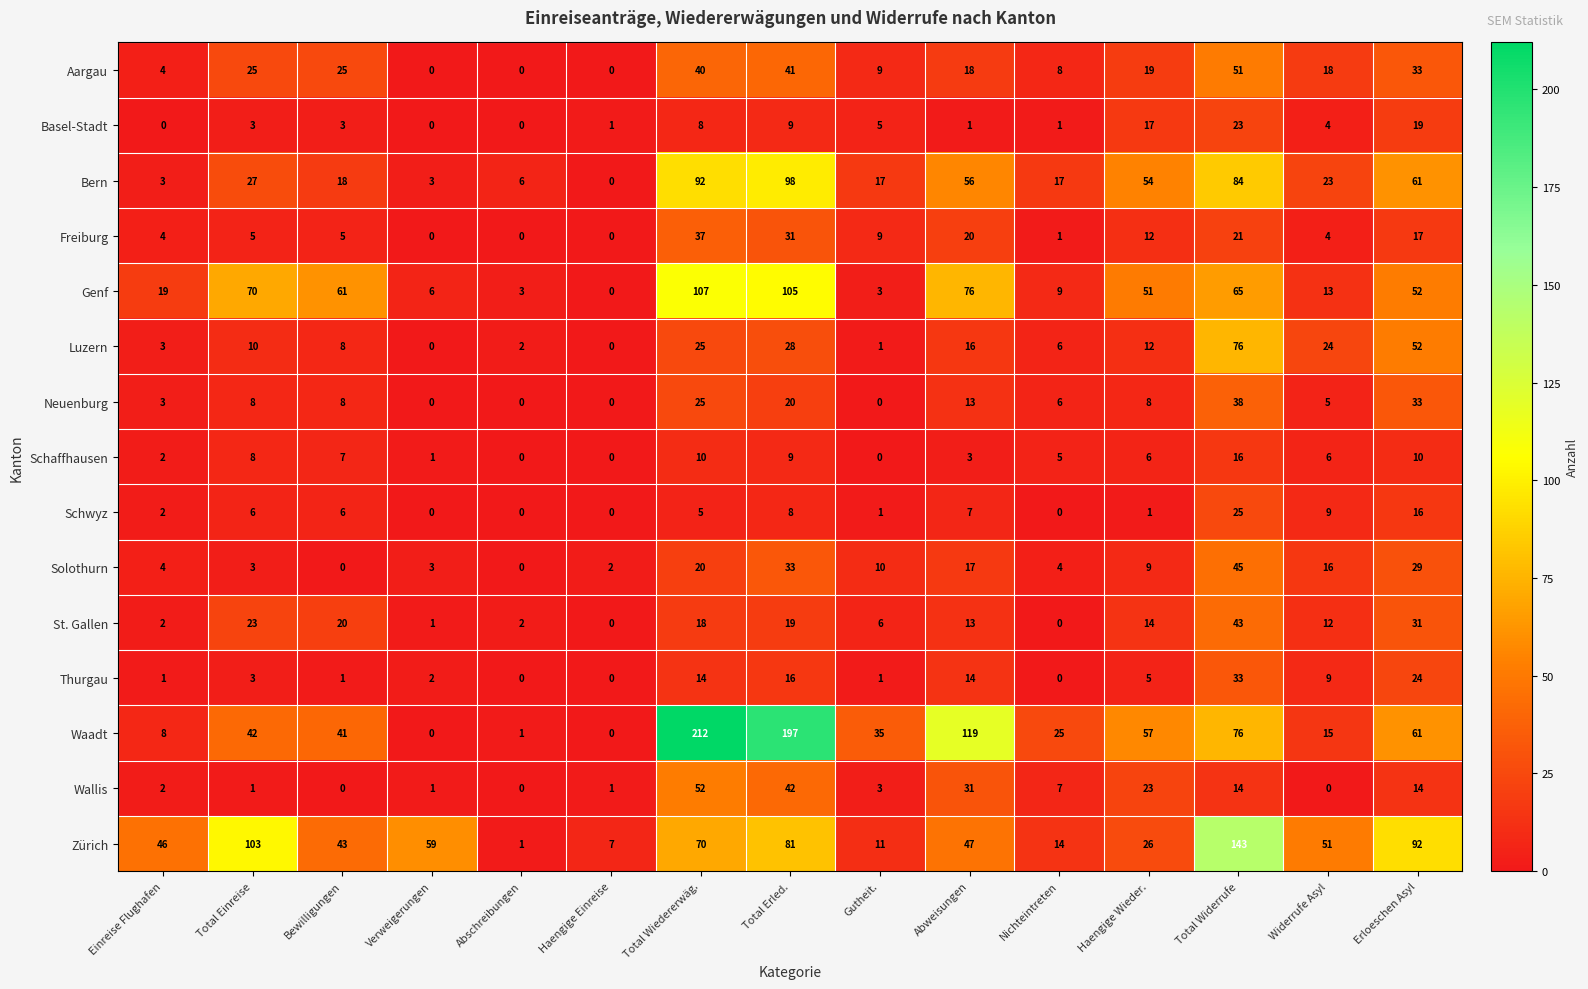

At which category is the sum across all series the highest?

Total Widerrufe